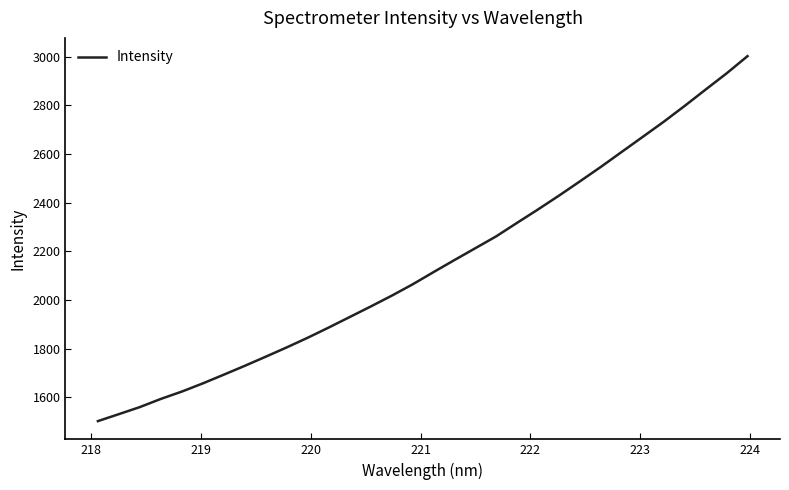

Is this an area chart (filled region under the line)?

No